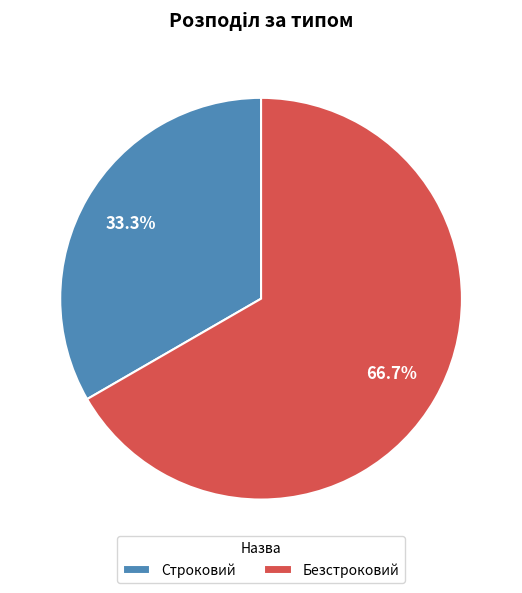

Rank the categories by value from lowest to highest.

Строковий, Безстроковий